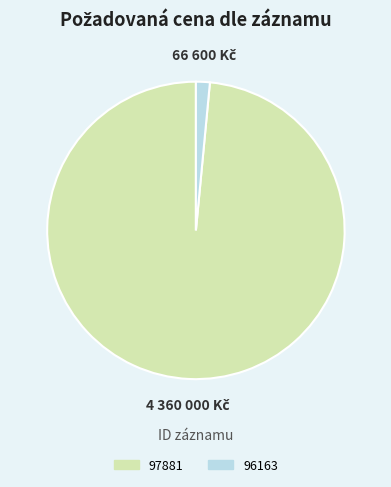

Do 96163 and 97881 together represent more than half of the pie?

Yes